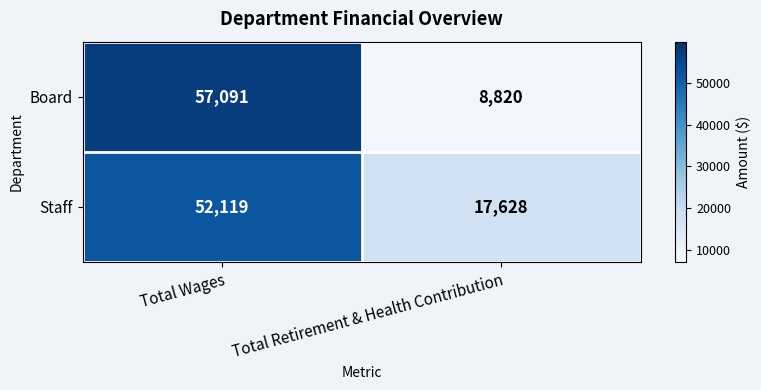

Rank the series by their maximum value, from highest to lowest.

Board, Staff